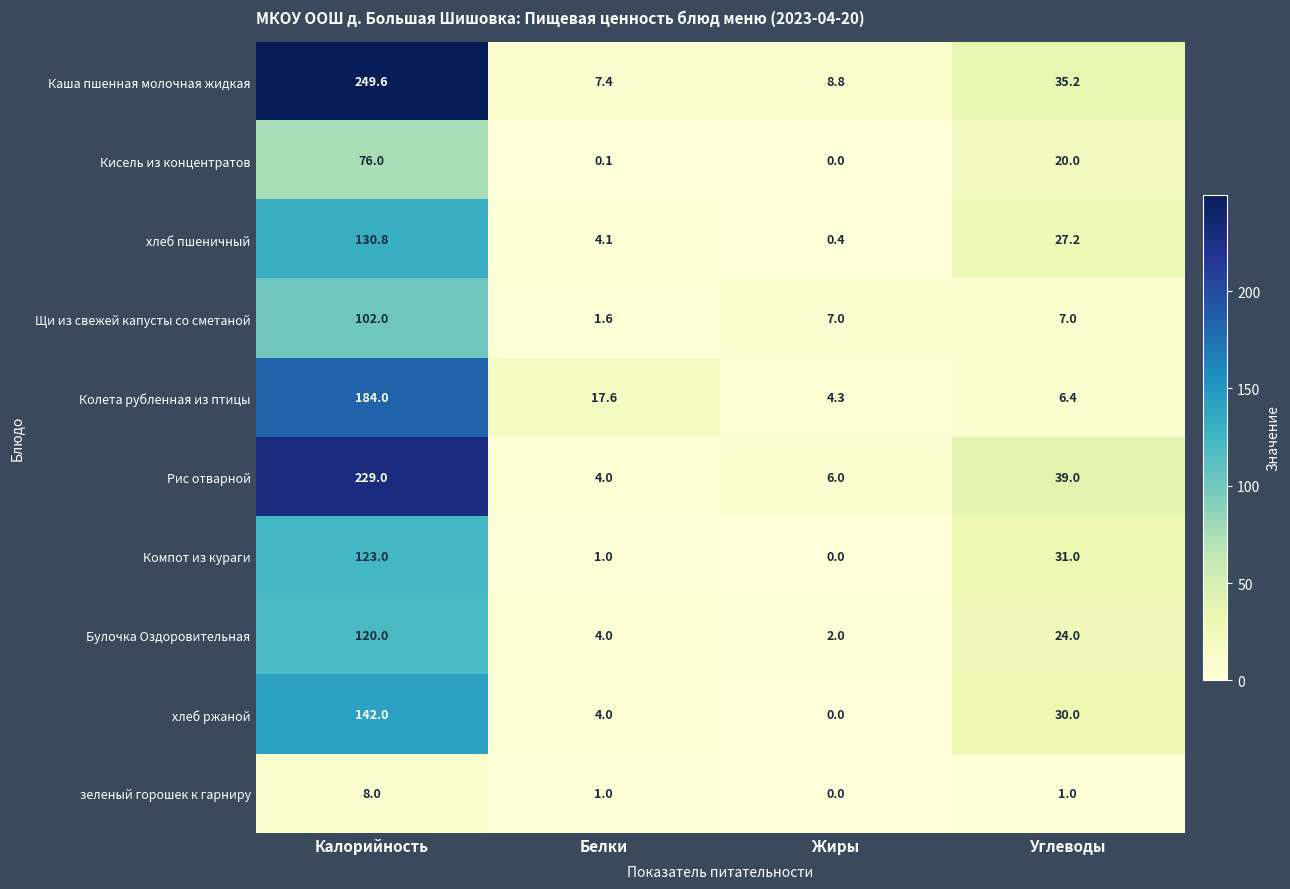

The value of Рис отварной at Углеводы is 21.5. True or false?

False